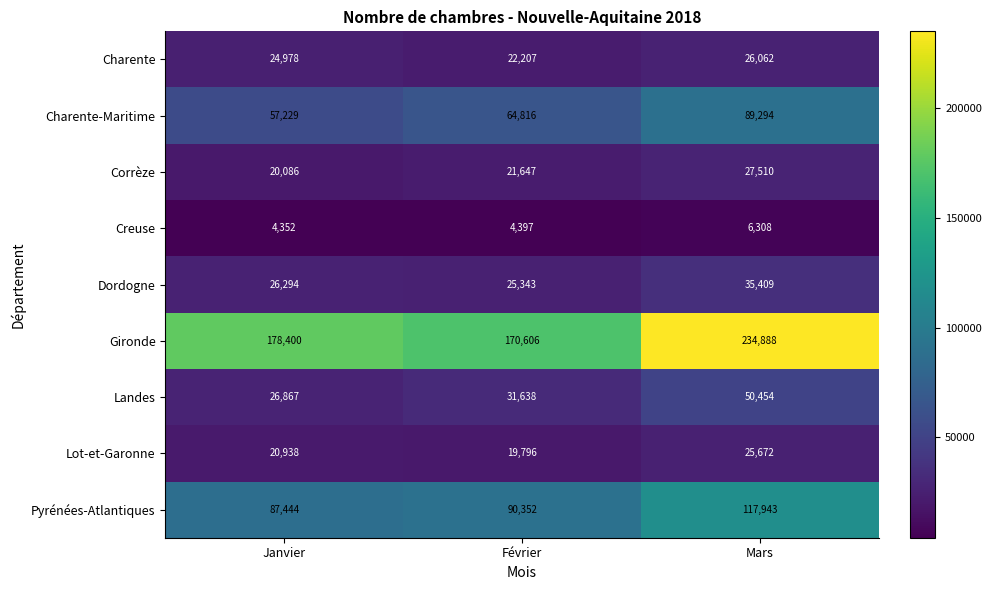

What is the difference between the Dordogne values at Janvier and Mars?

9115